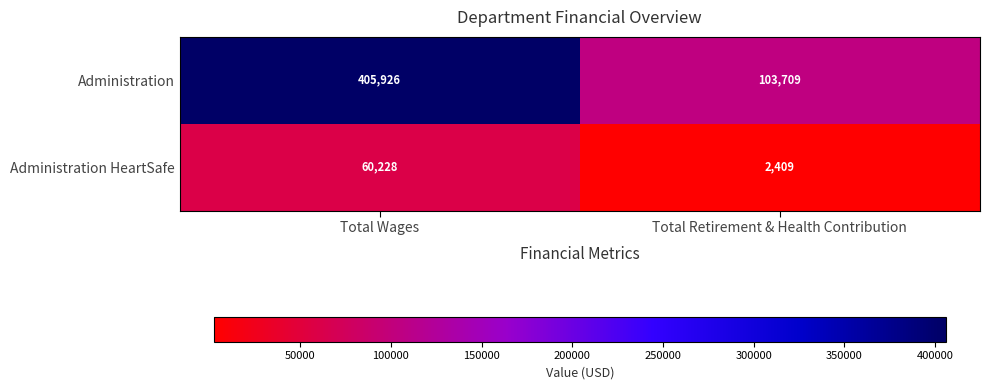

Rank the series by their maximum value, from lowest to highest.

Administration HeartSafe, Administration